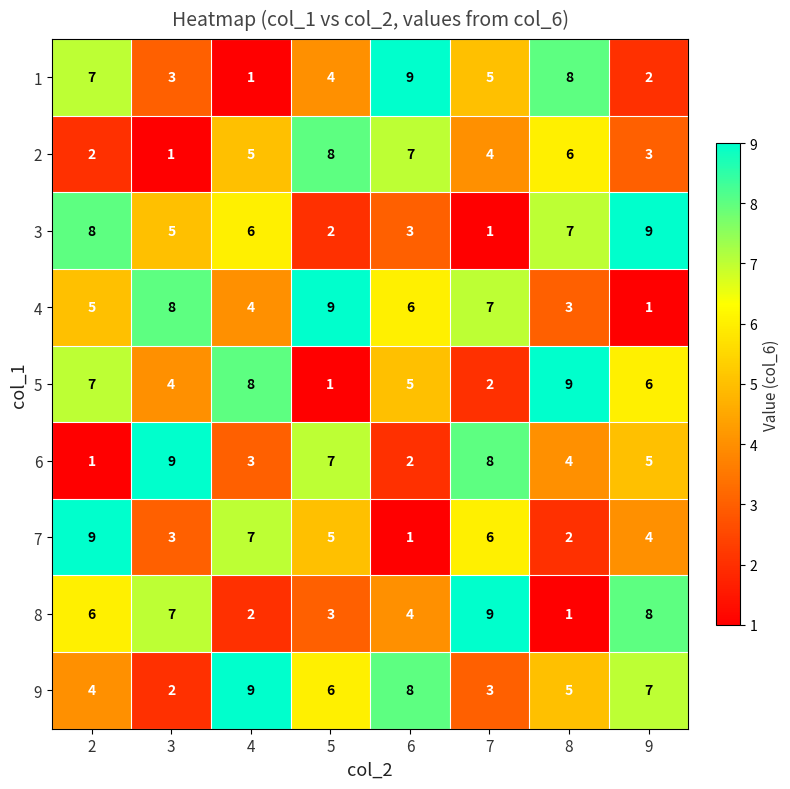

What is the sum of all 8 values?

40